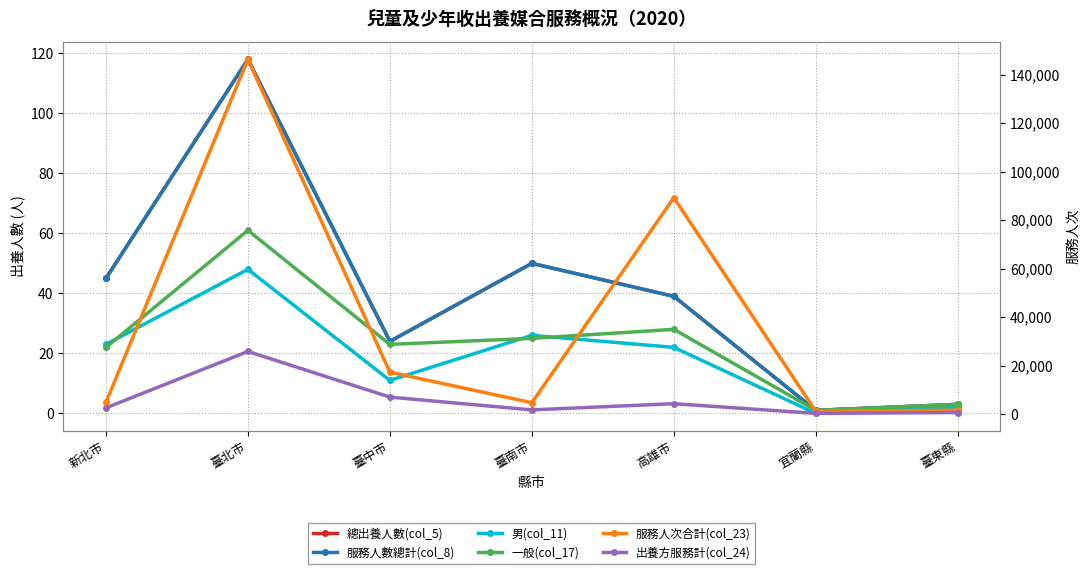

Which has a higher value, 臺中市 or 臺南市?

臺南市